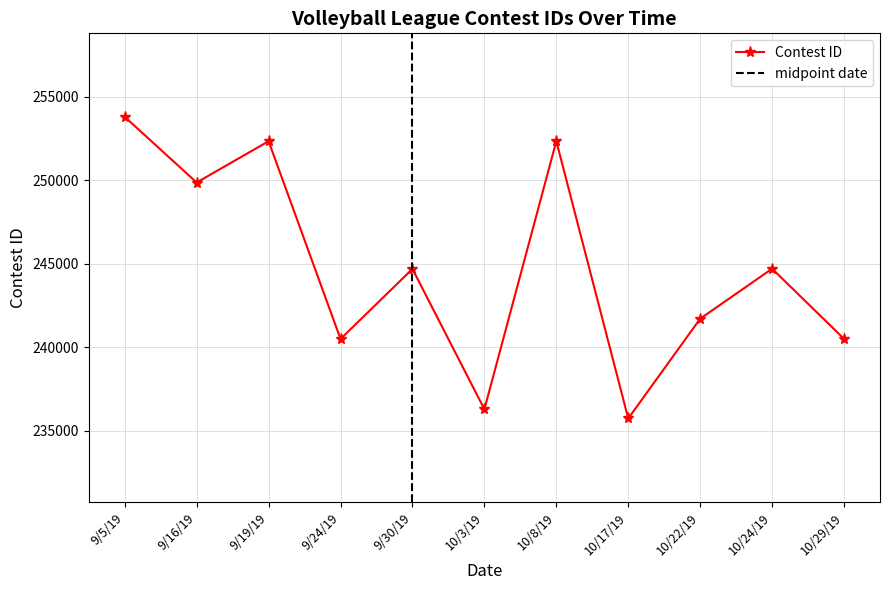

What is the label of the 4th point from the right?

10/17/19